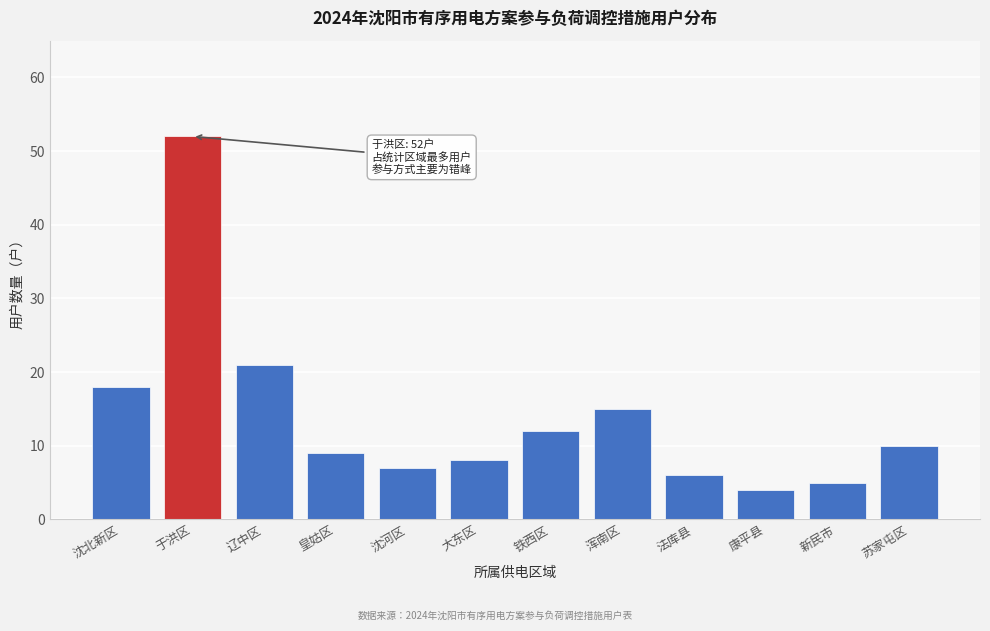

Reading left to right, what are all the values shown in this chart?

沈北新区=18	于洪区=52	辽中区=21	皇姑区=9	沈河区=7	大东区=8	铁西区=12	浑南区=15	法库县=6	康平县=4	新民市=5	苏家屯区=10